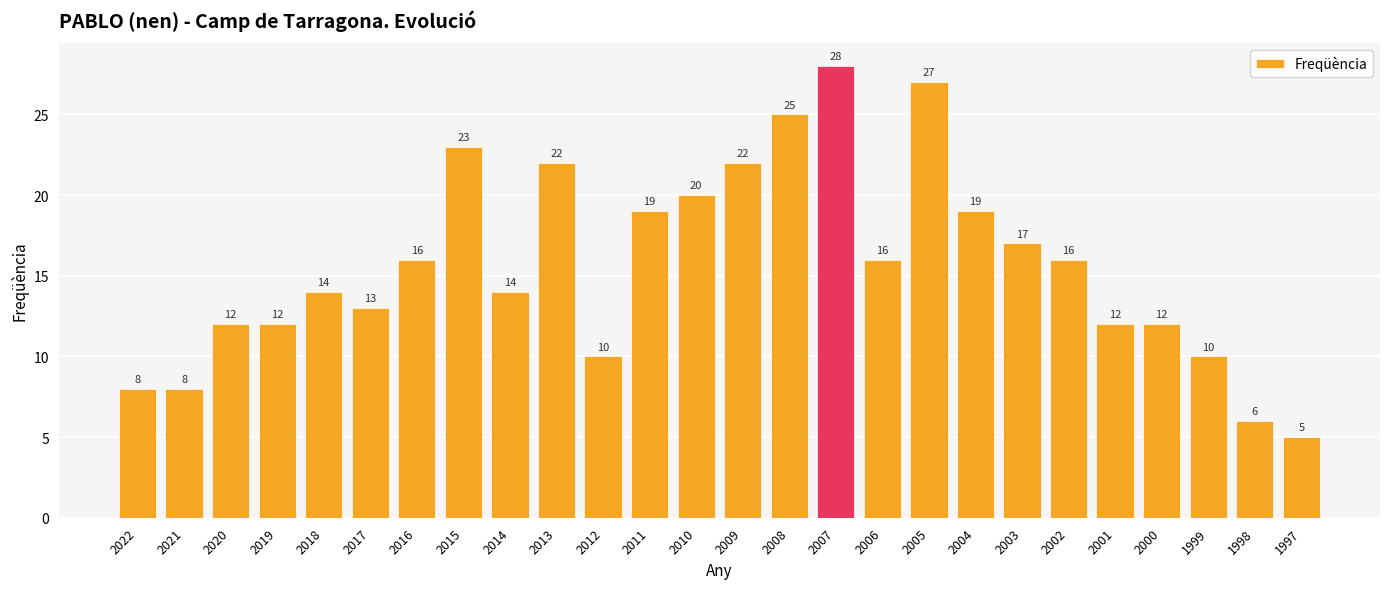

What is the change in value from 2017 to 2002?

+3